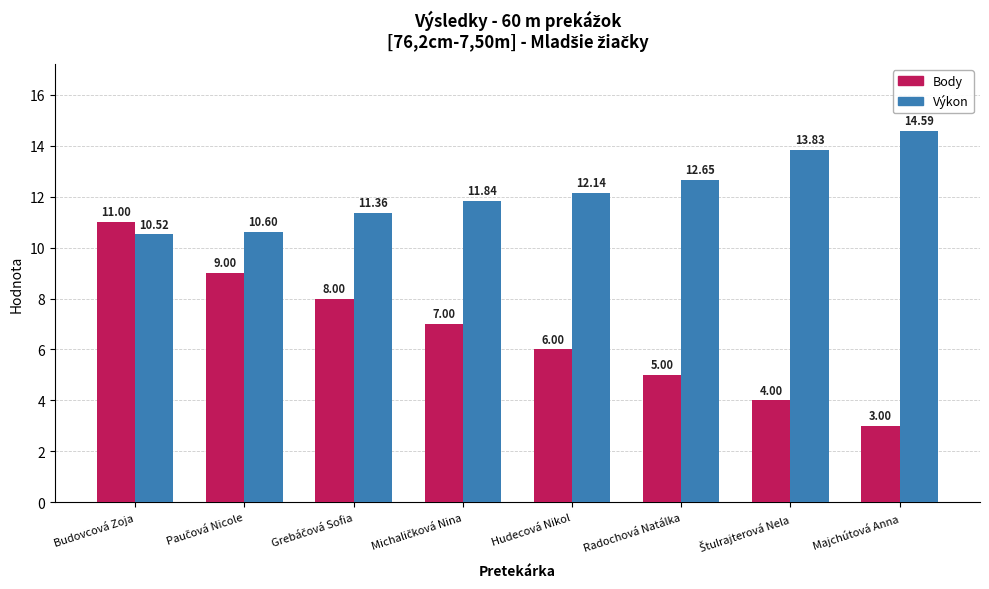

At which label does Body first exceed 7?

Budovcová Zoja